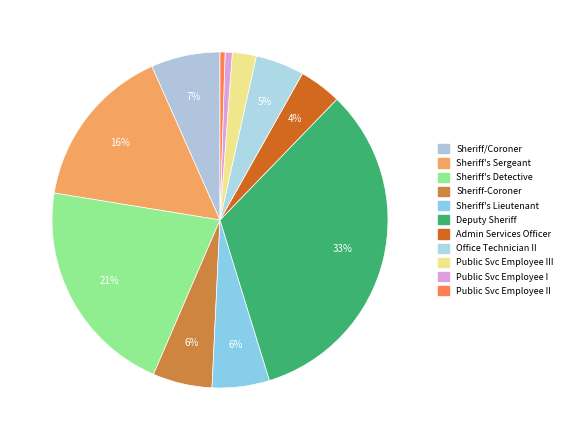

How many segments does this pie chart have?

11